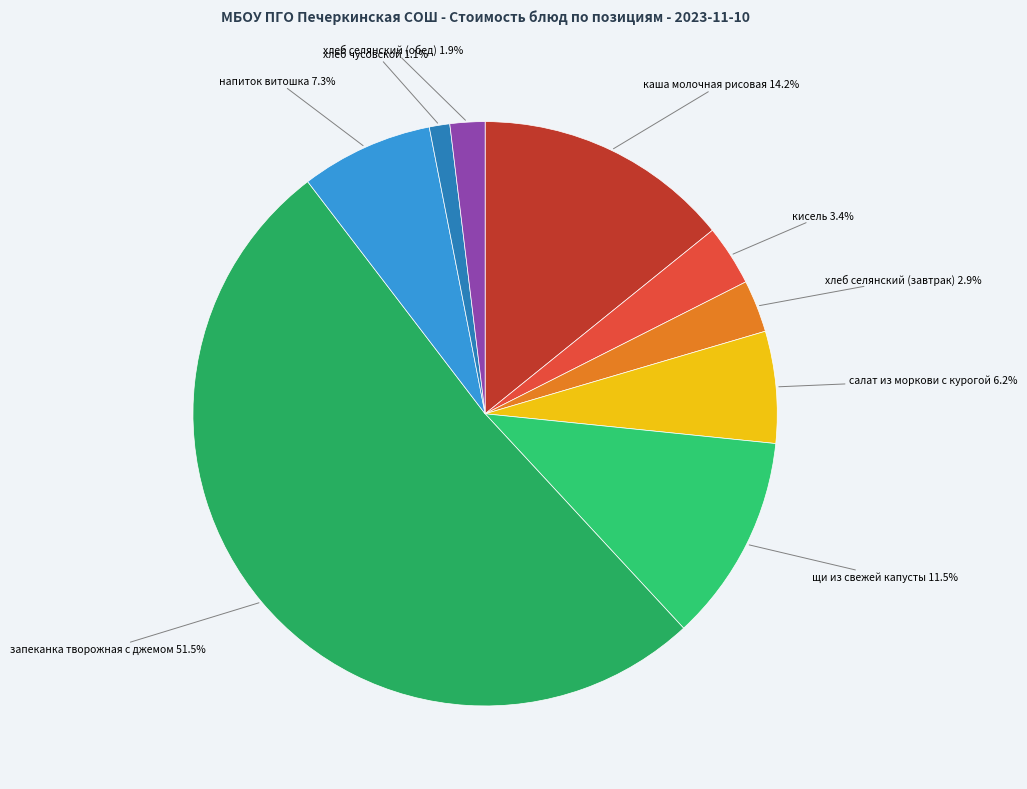

Does запеканка творожная с джемом account for over 50% of the chart?

Yes